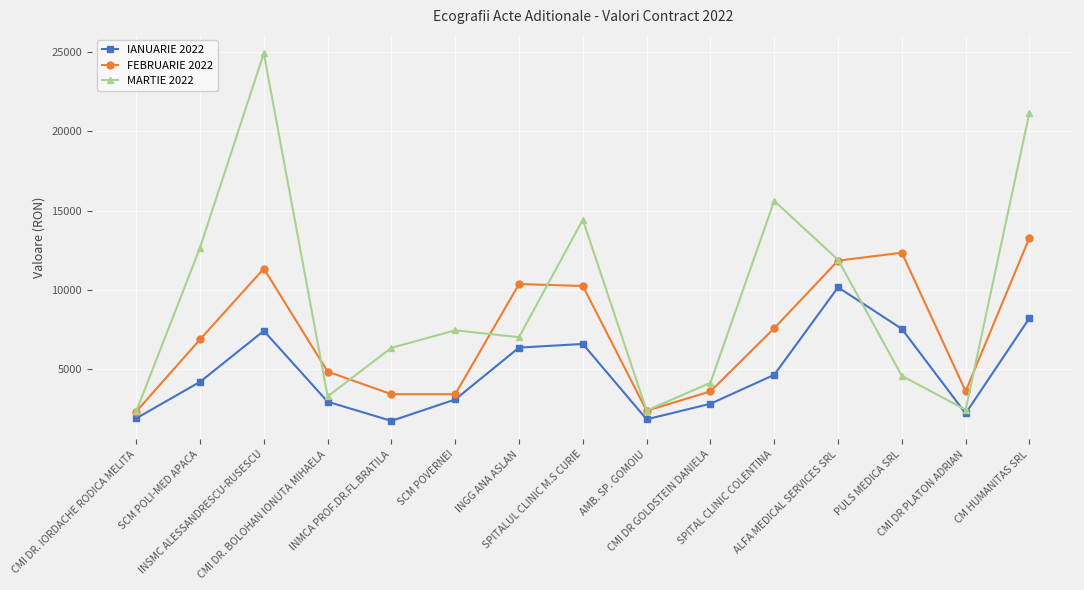

Which series has the largest range (max minus min)?

MARTIE 2022